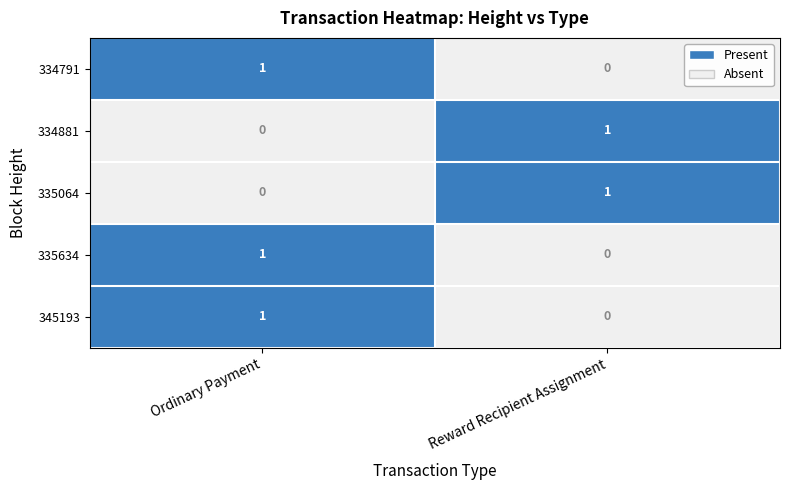

Reading left to right, transcribe all the data shown in this chart.

334791: 1	0
334881: 0	1
335064: 0	1
335634: 1	0
345193: 1	0